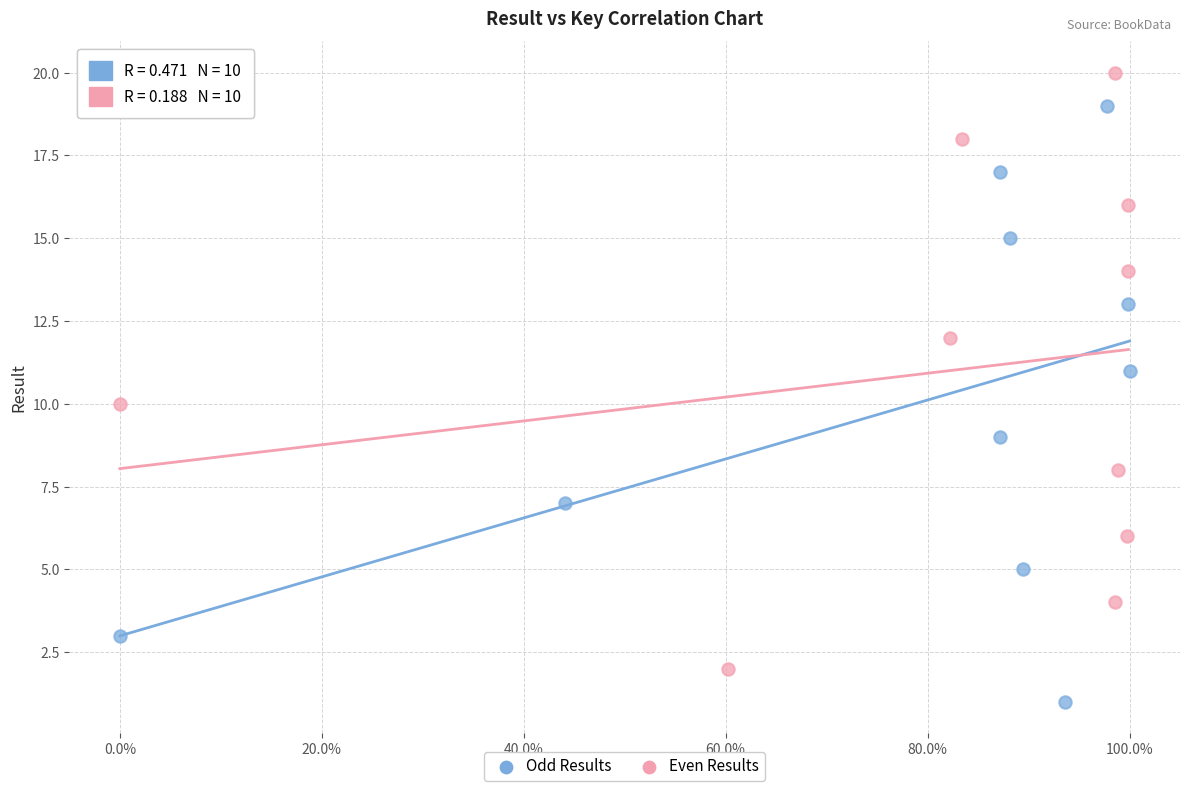

Which series reaches the maximum Y coordinate?

Even Results